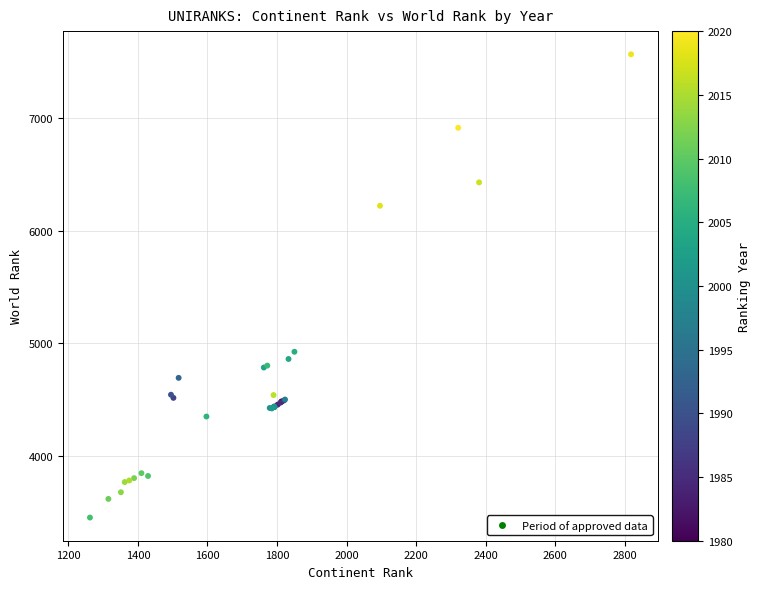

What Y value in the scatter plot is closest to 5509?

4923